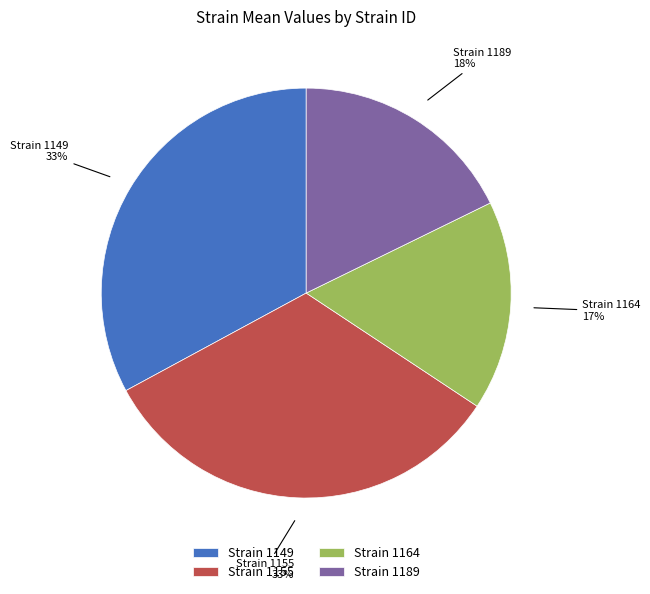

Does Strain 1155 represent more than half of the total?

No